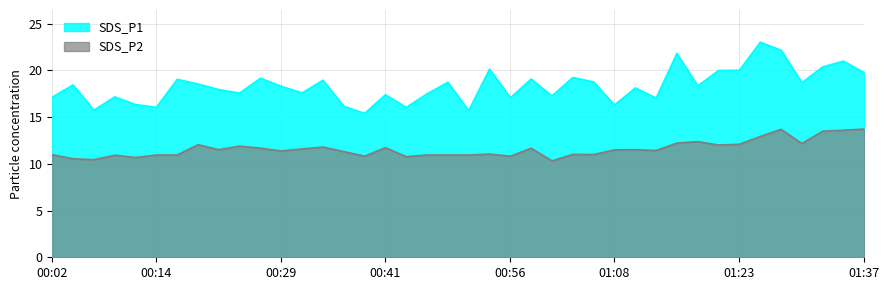

What is the maximum value for SDS_P2?

13.7